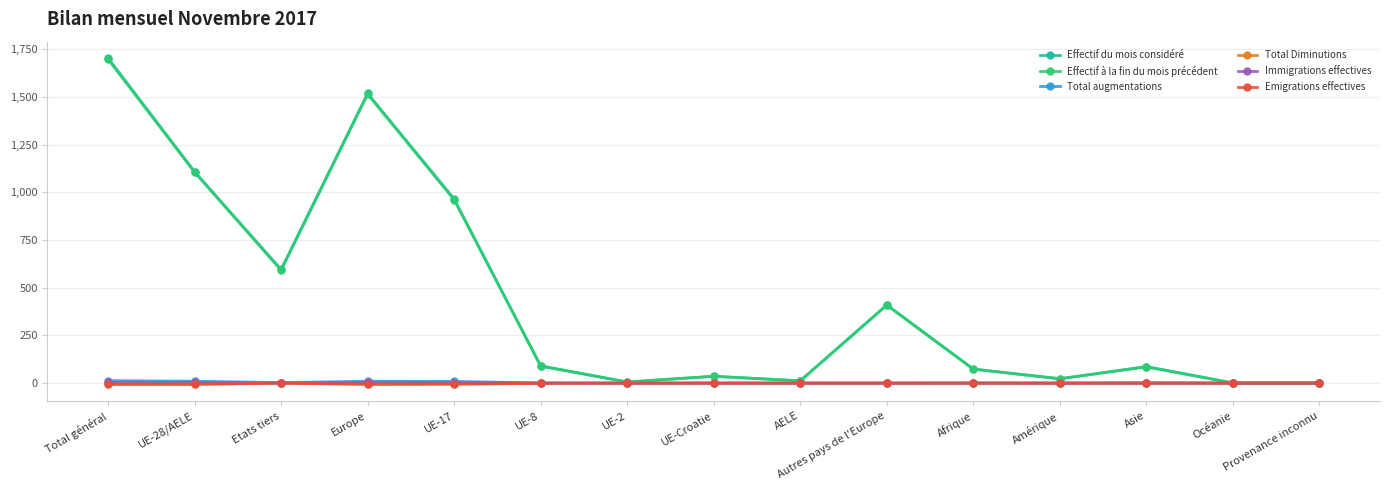

Is the value of Effectif du mois considéré at Total général greater than the value of Total augmentations at AELE?

Yes